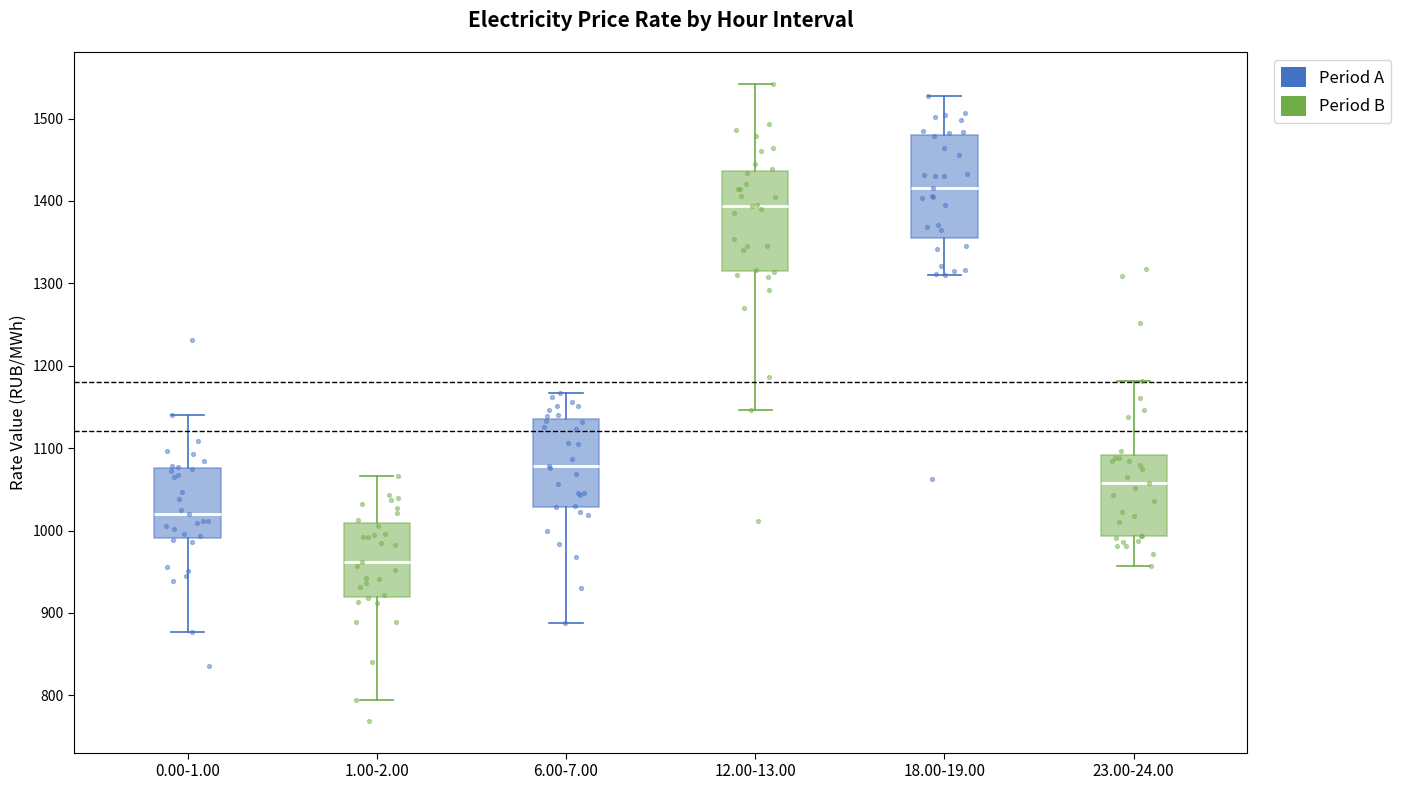

Reading left to right, read every box against the y-axis: the position of its median line, the range the box covers, and the ends of its whiskers. The values are not printed on the chart, so give them approximately, as read against the axis.

0.00-1.00: median 1020, box 990 to 1080, whiskers 880 to 1140
1.00-2.00: median 960, box 920 to 1010, whiskers 790 to 1070
6.00-7.00: median 1080, box 1030 to 1140, whiskers 890 to 1170
12.00-13.00: median 1390, box 1310 to 1440, whiskers 1150 to 1540
18.00-19.00: median 1420, box 1360 to 1480, whiskers 1310 to 1530
23.00-24.00: median 1060, box 990 to 1090, whiskers 960 to 1180